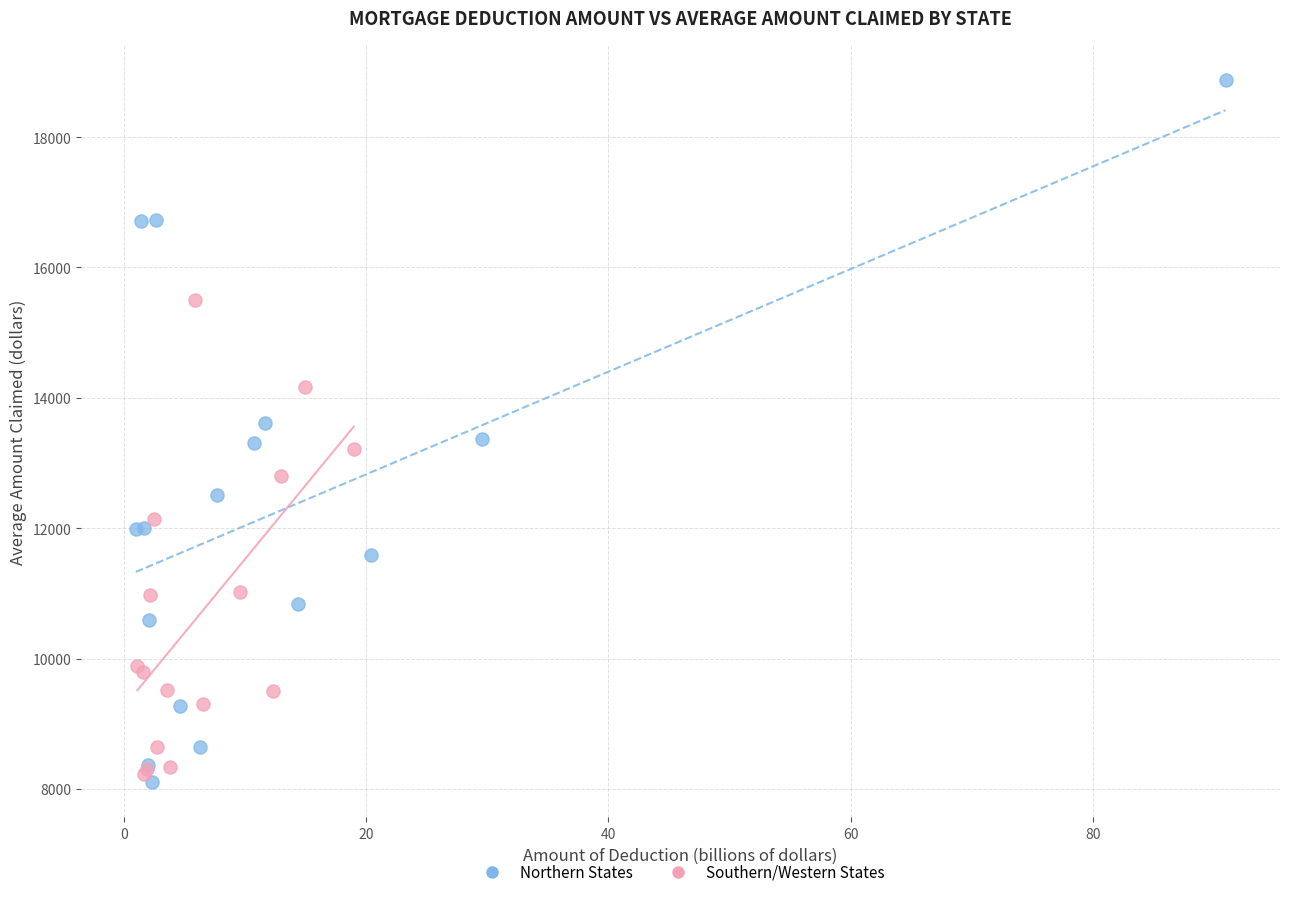

Which series has the widest spread of Y values?

Northern States